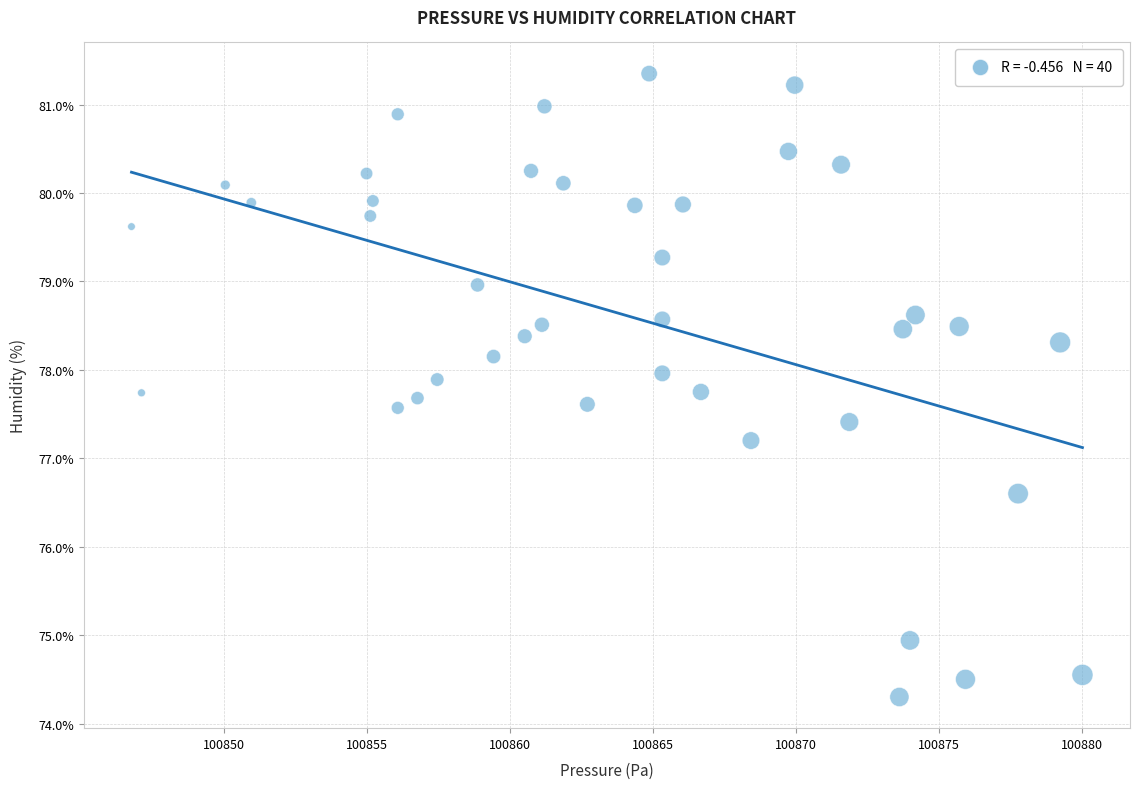

What Y value in the scatter plot is closest to 77?

77.2